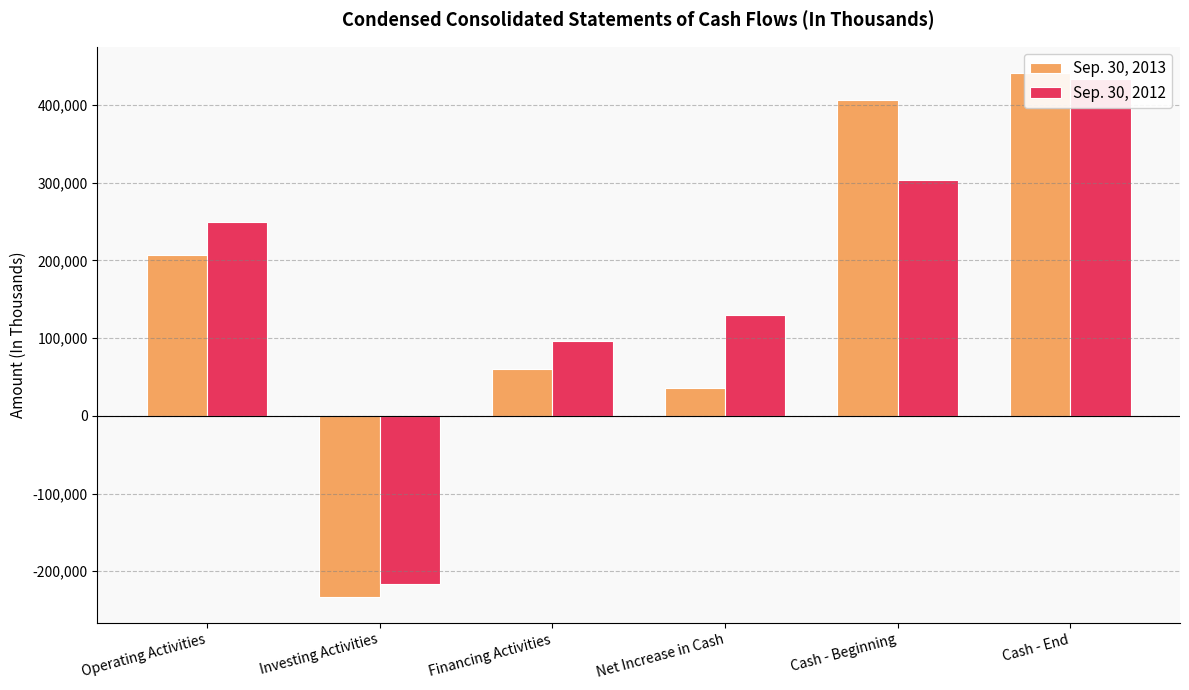

What is the average value of the Sep. 30, 2012 series?

166057